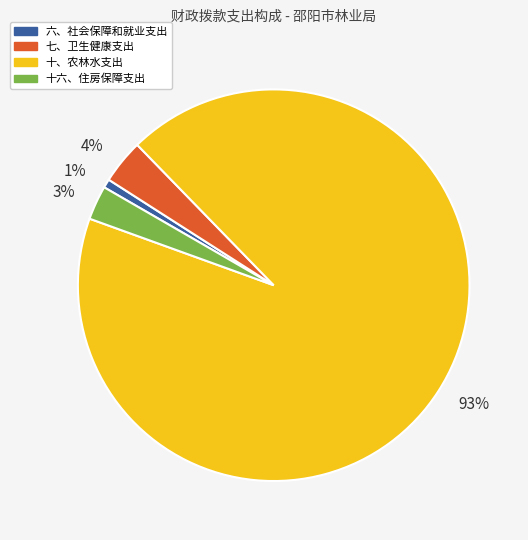

To the nearest percent, what is the average slice percentage?

25%